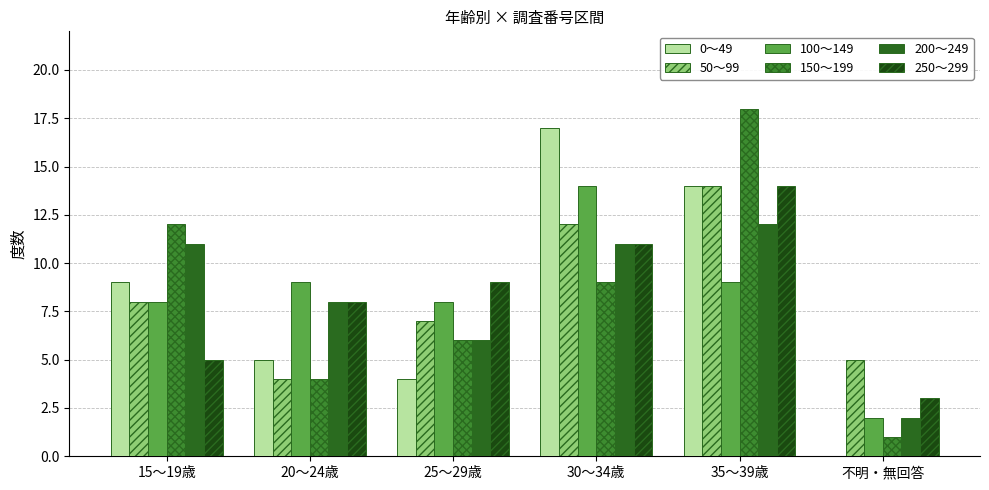

The value of 50～99 at 不明・無回答 is 5. True or false?

True